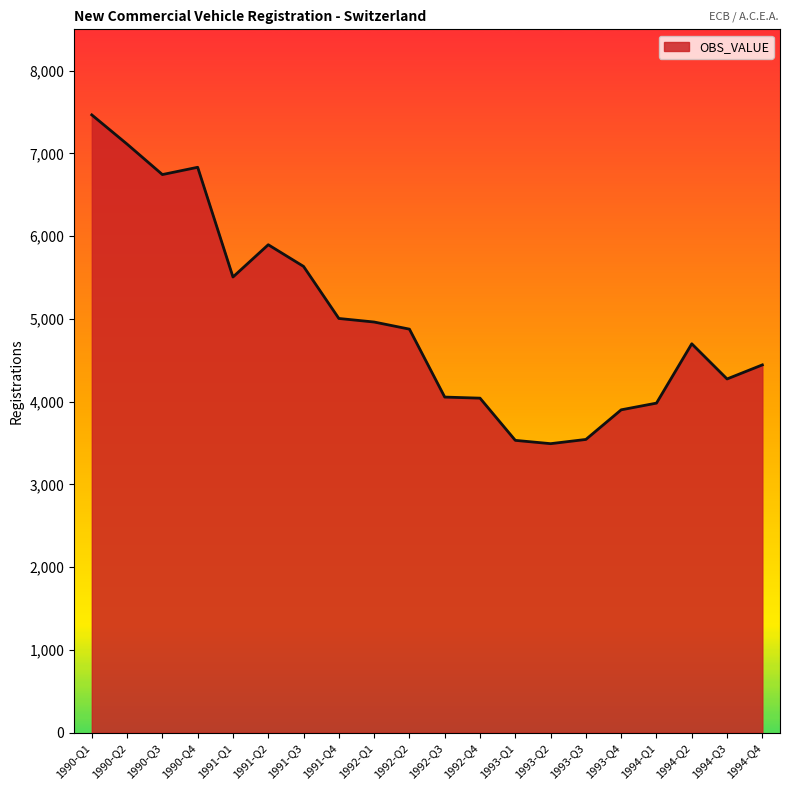

What is the greatest value displayed?

7466